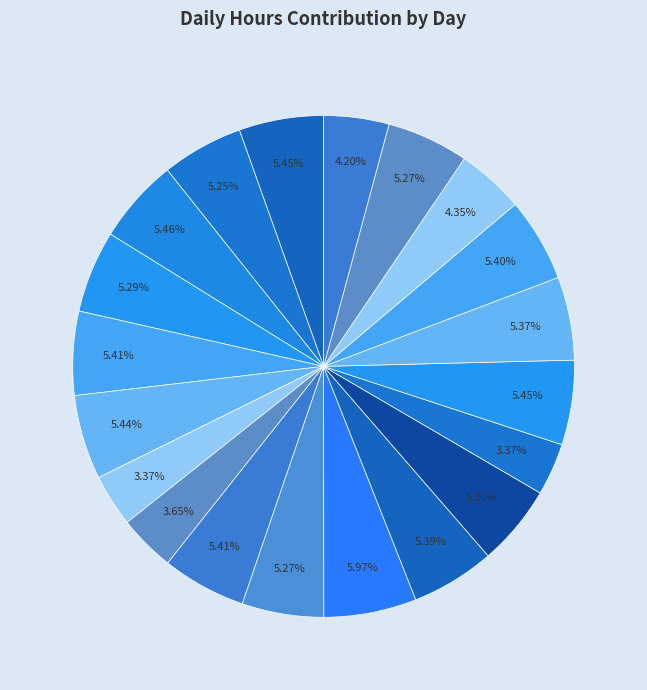

Which slice is the largest?

Day 11